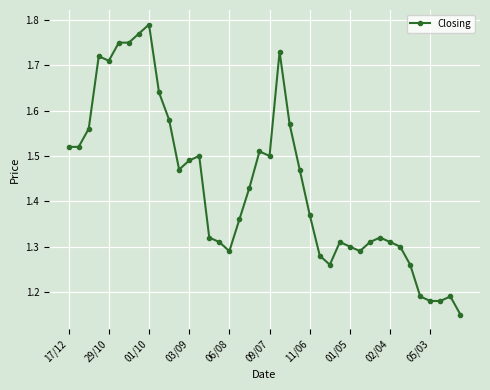

True or false: the data has more than 2 interior local peaks.

True